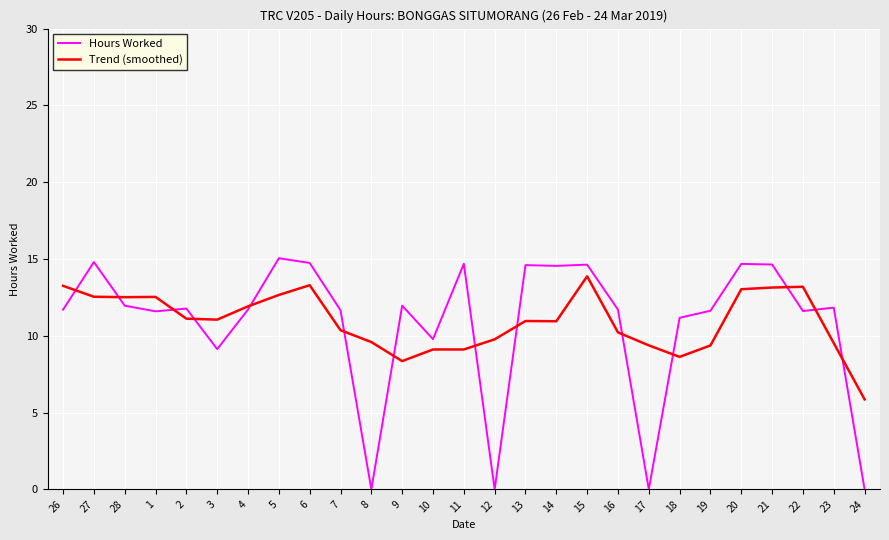

What is the highest value of the Trend (smoothed) series?

13.9